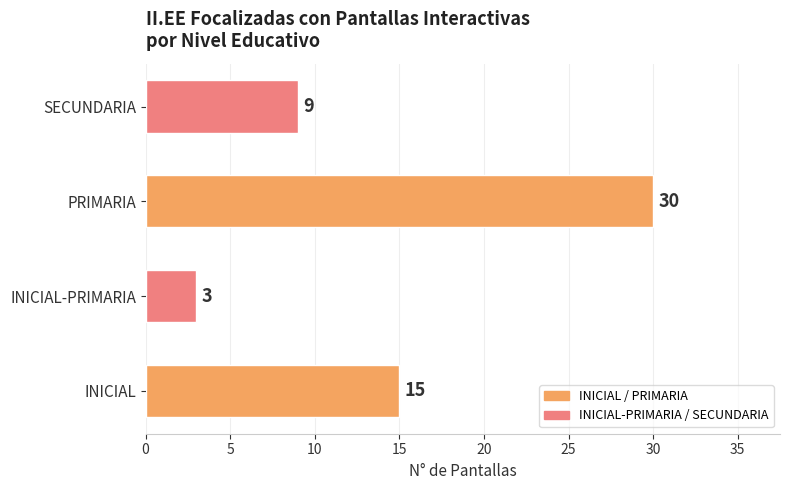

Reading bottom to top, extract all data points from this chart.

15	3	30	9